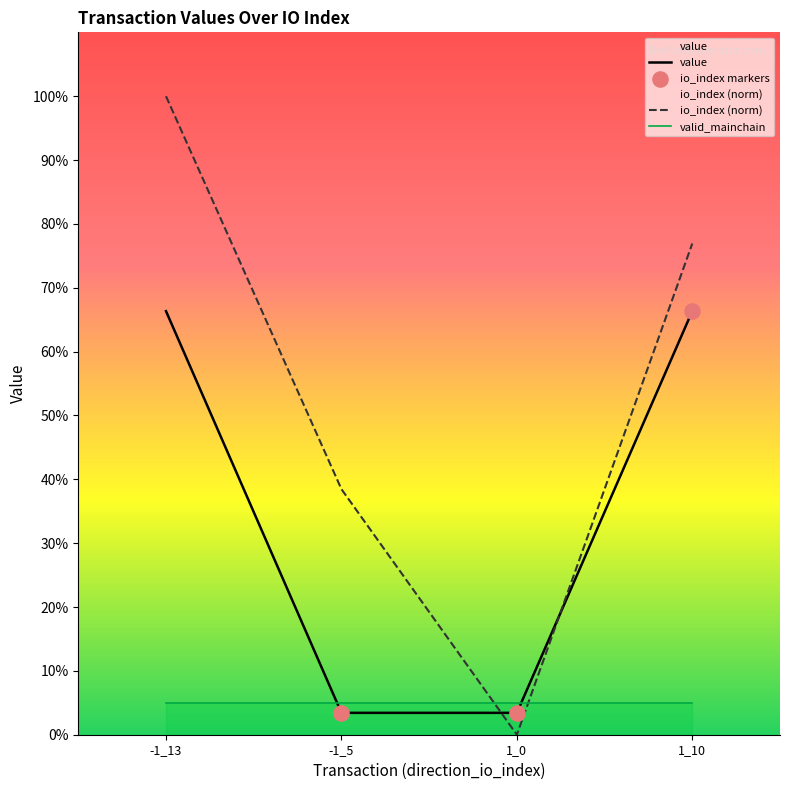

At how many categories does at least one series exceed 0?

4